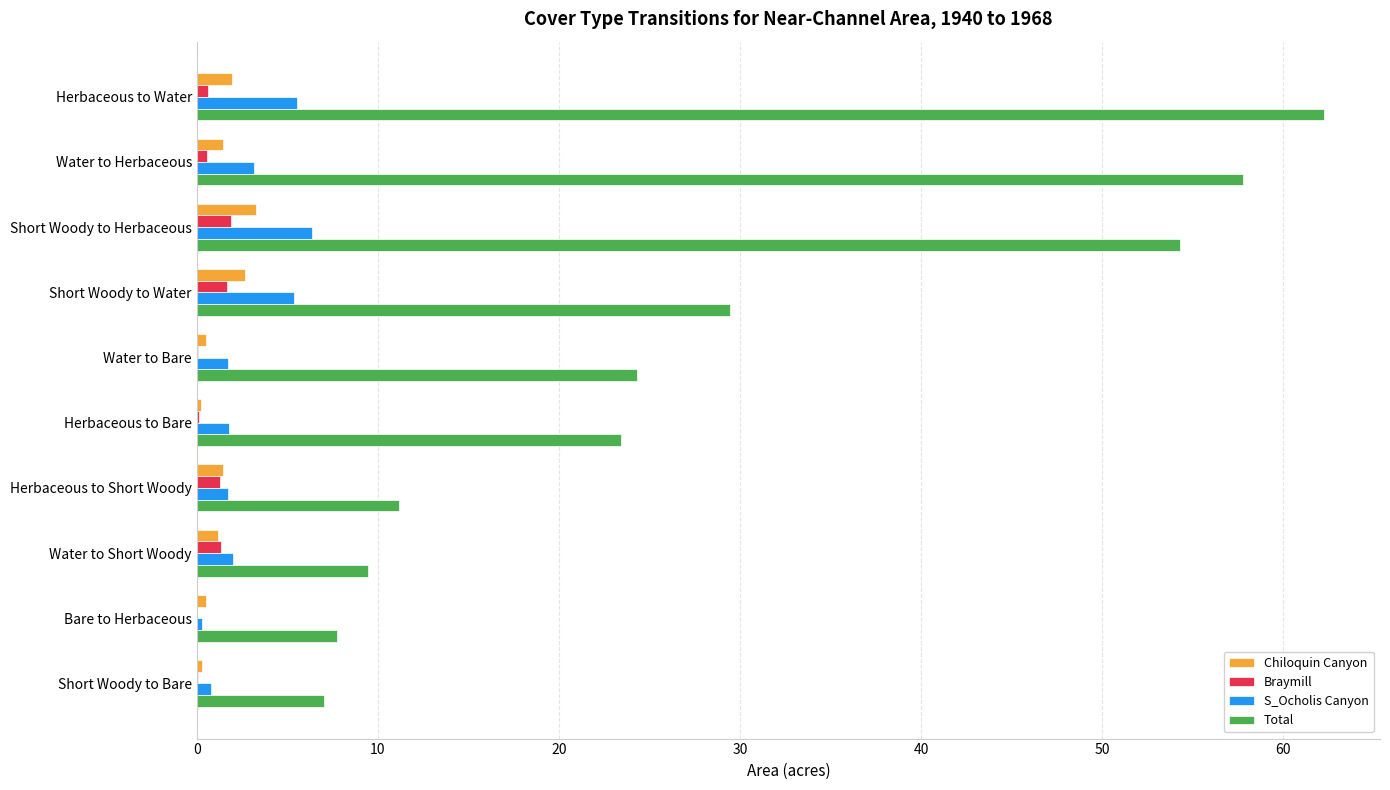

How many series are shown in this chart?

4